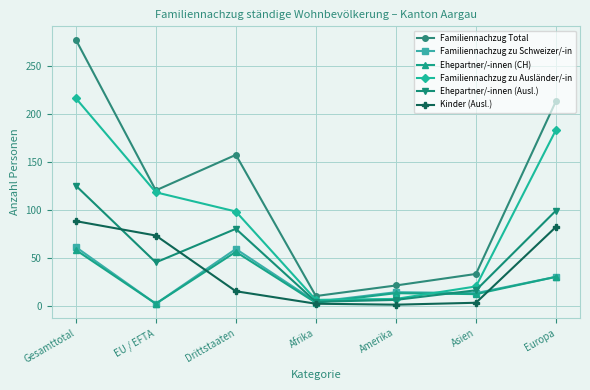

True or false: Kinder (Ausl.) and Familiennachzug Total cross at least once.

False